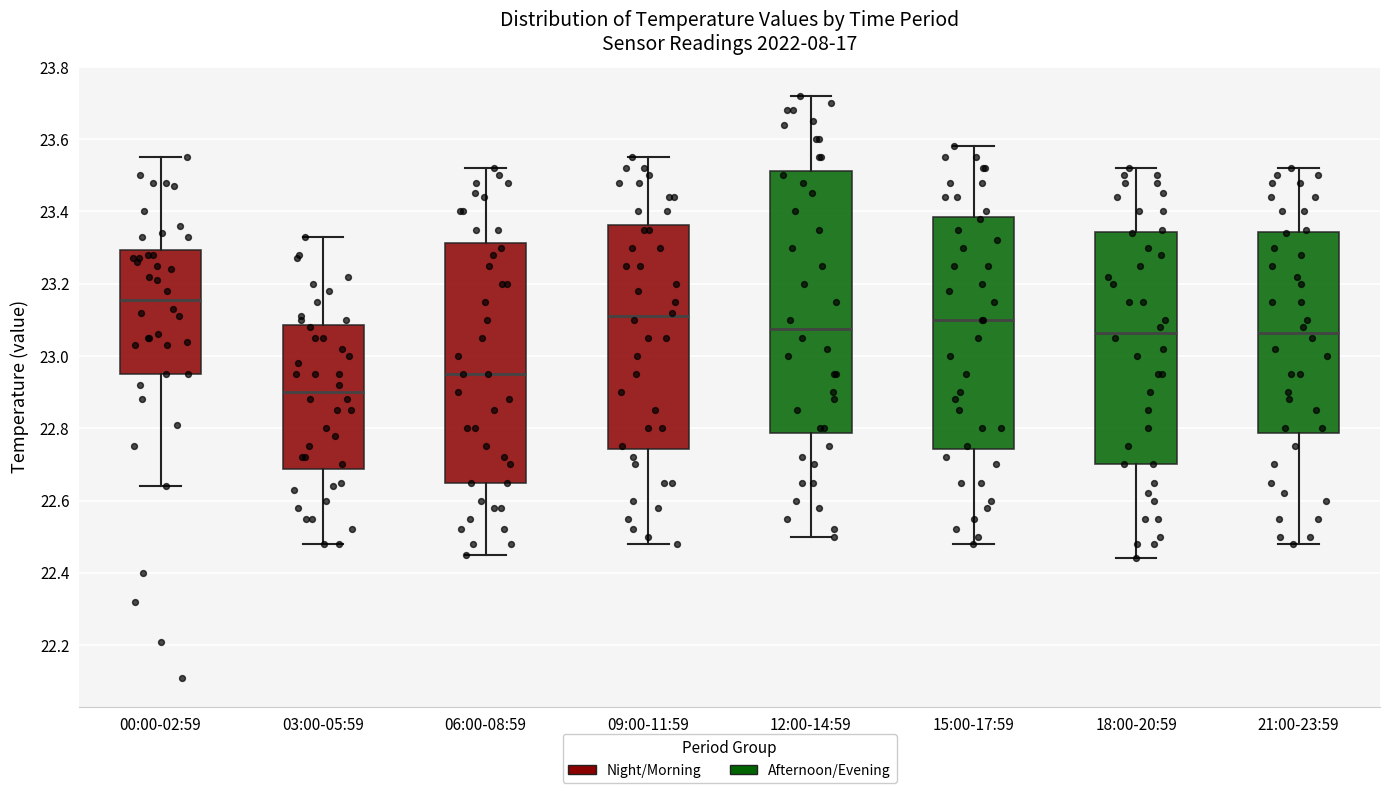

Which box has the highest median line?

00:00-02:59